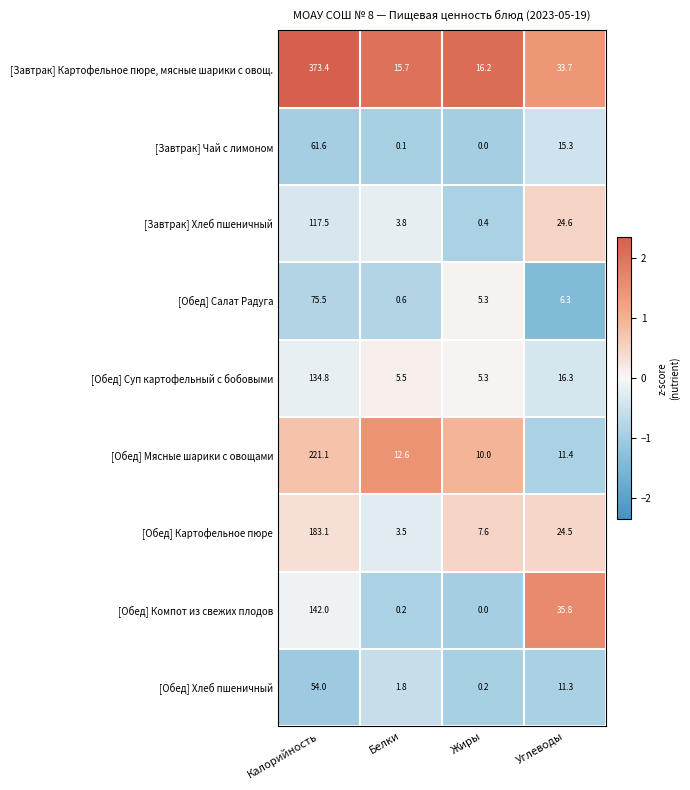

At which label does [Обед] Суп картофельный с бобовыми first exceed 16?

Калорийность